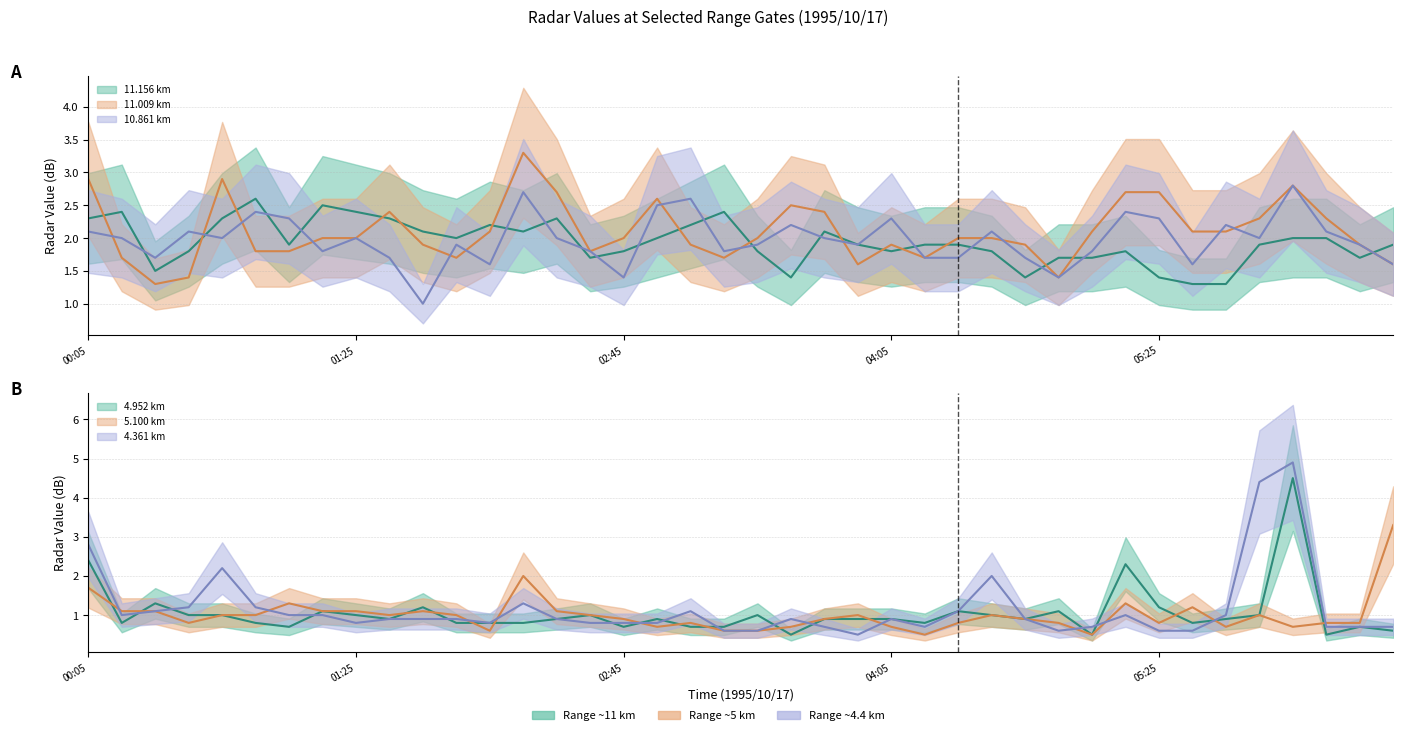

At which category does 11.009 reach its first local valley?

1995/10/17 00:25